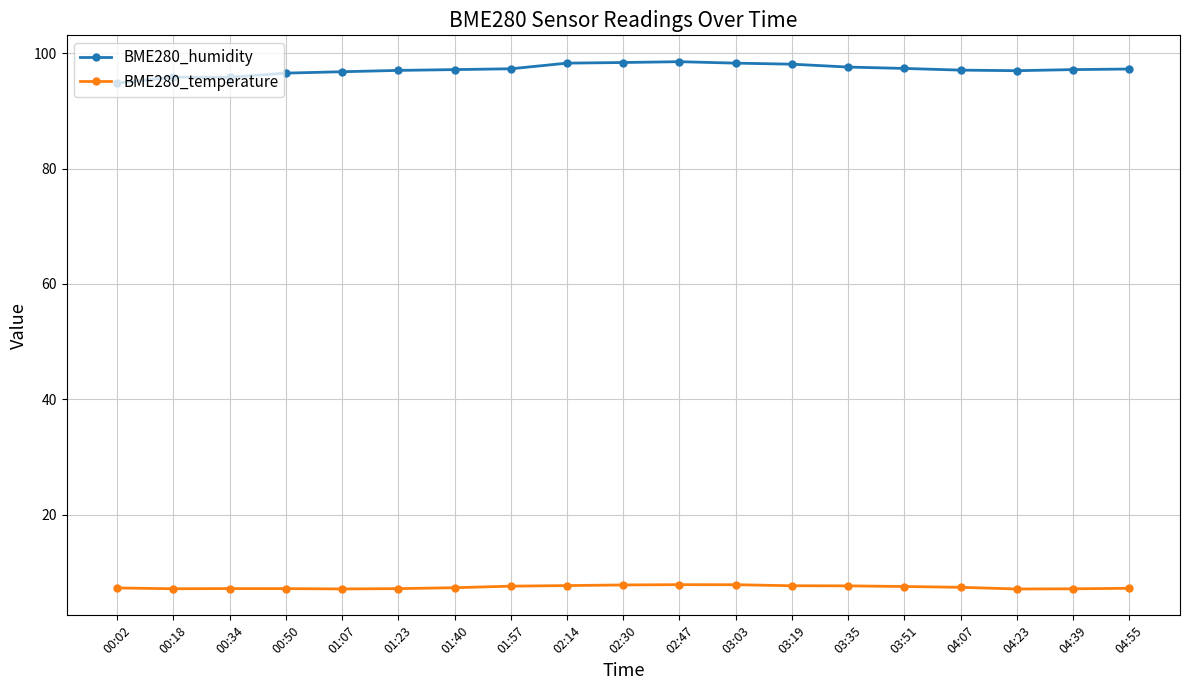

At 02:14, list the series in order from largest to smallest.

BME280_humidity, BME280_temperature